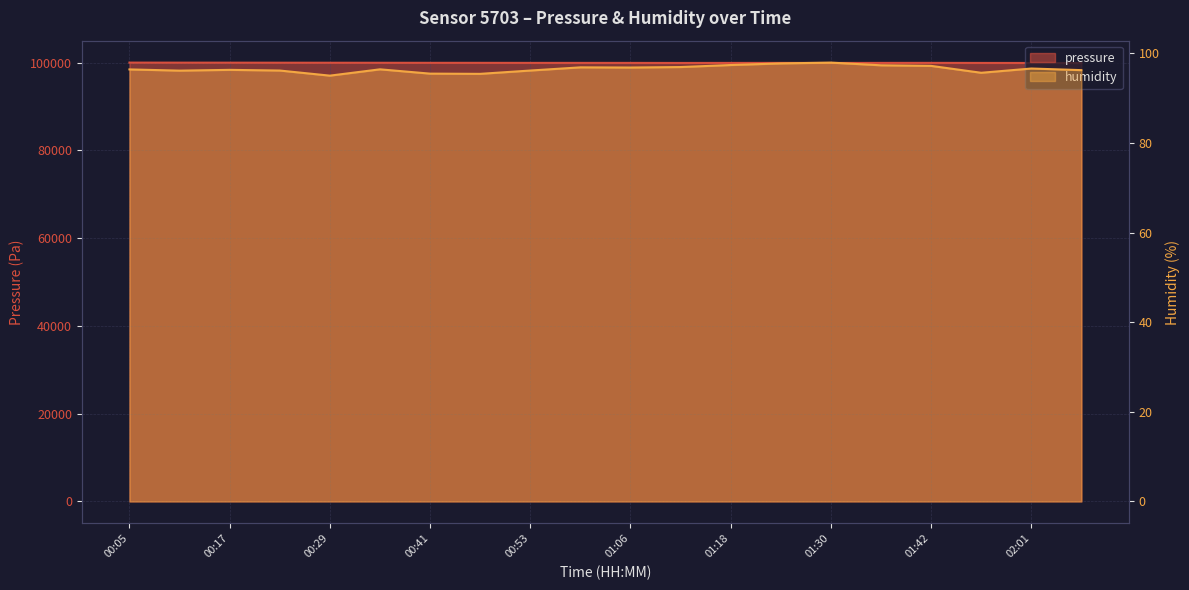

Which series has the largest total across all categories?

pressure